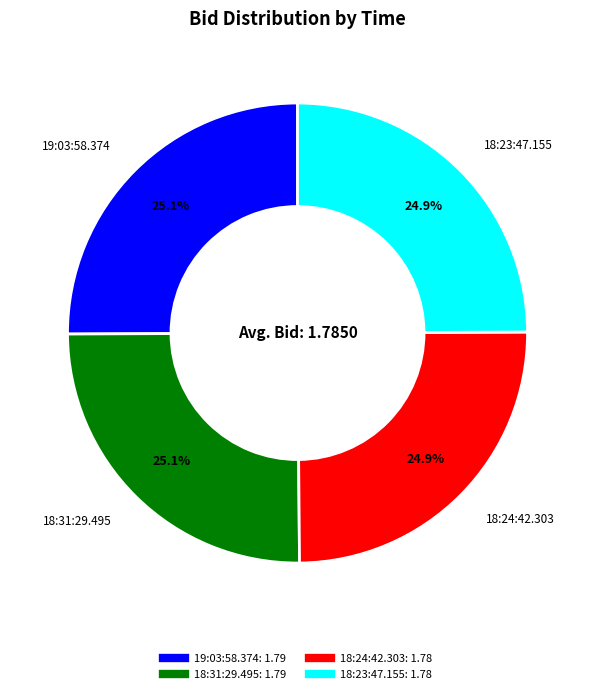

What percentage is NOT represented by 18:23:47.155?

75.1%